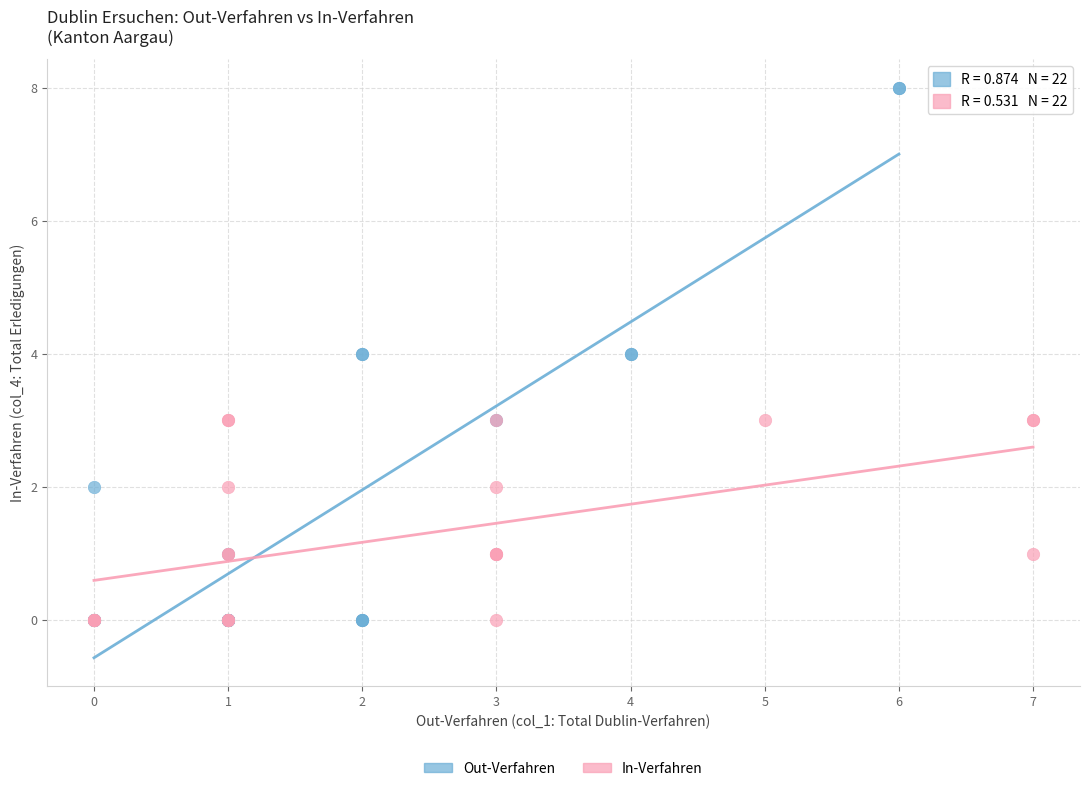

Which series has the widest spread of Y values?

Out-Verfahren